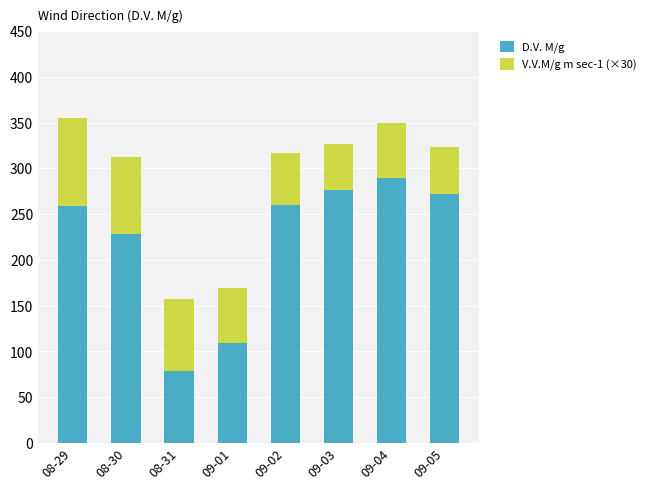

The D.V. M/g series shows 105 at 09-04. True or false?

False